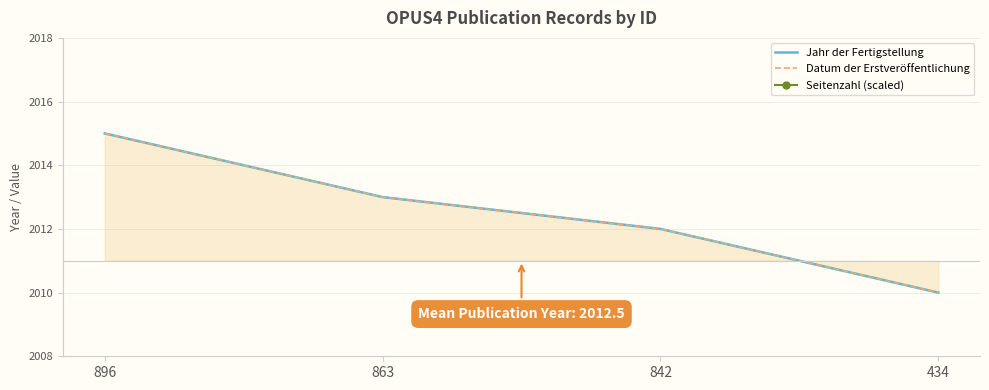

At which label does Jahr der Fertigstellung first exceed 2013?

896